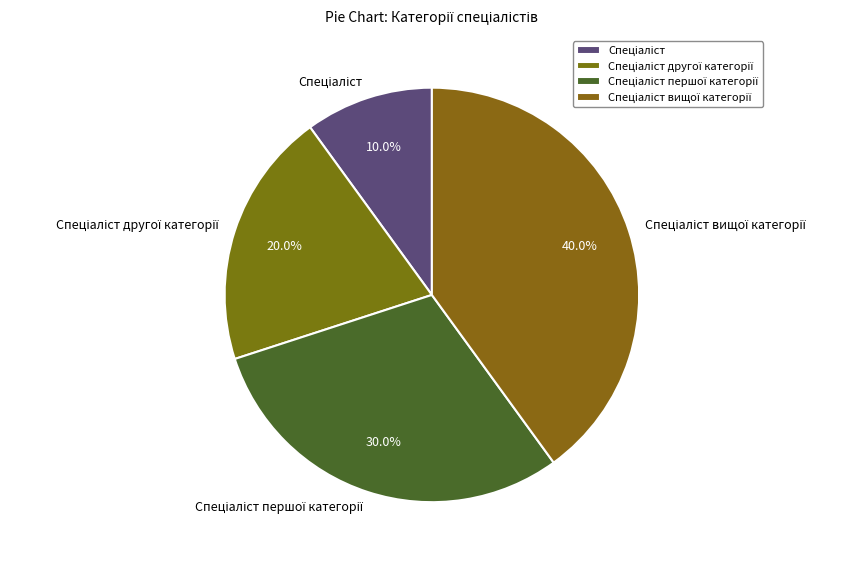

Is there any slice that represents more than half of the pie?

No